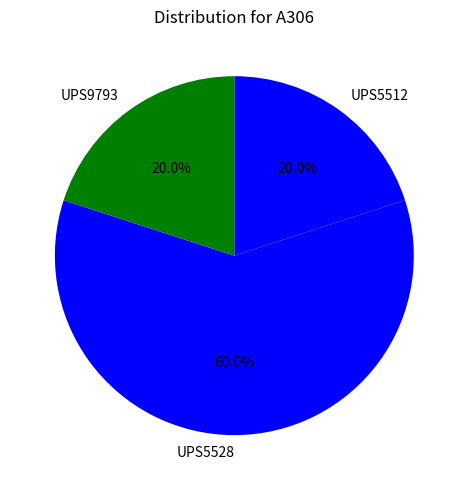

What is the total percentage of UPS5528 and UPS9793?

80.0%